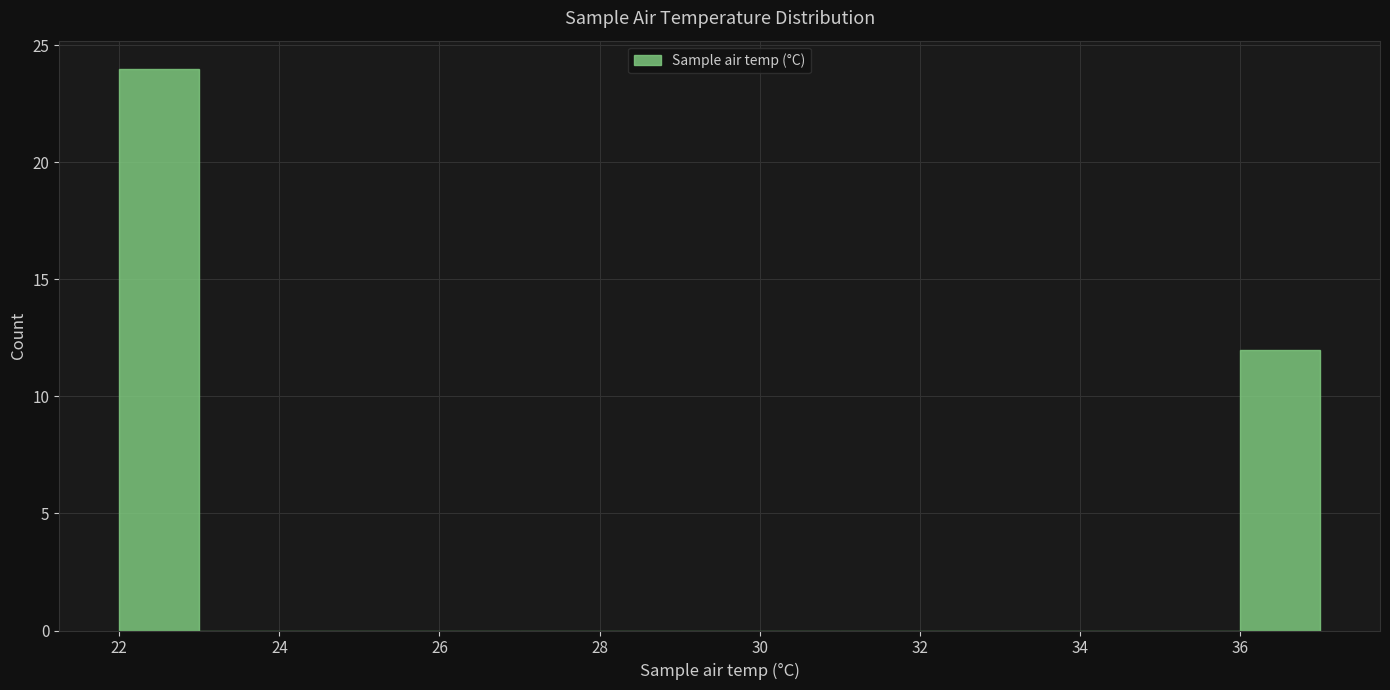

Reading left to right, list every bar in this chart as the range it spans on the x-axis followed by its height. The values are not printed on the chart, so give them approximately, as read against the axis.

22 to 23: 24
23 to 24: 0
24 to 25: 0
25 to 26: 0
26 to 27: 0
27 to 28: 0
28 to 29: 0
29 to 30: 0
30 to 31: 0
31 to 32: 0
32 to 33: 0
33 to 34: 0
34 to 35: 0
35 to 36: 0
36 to 37: 12